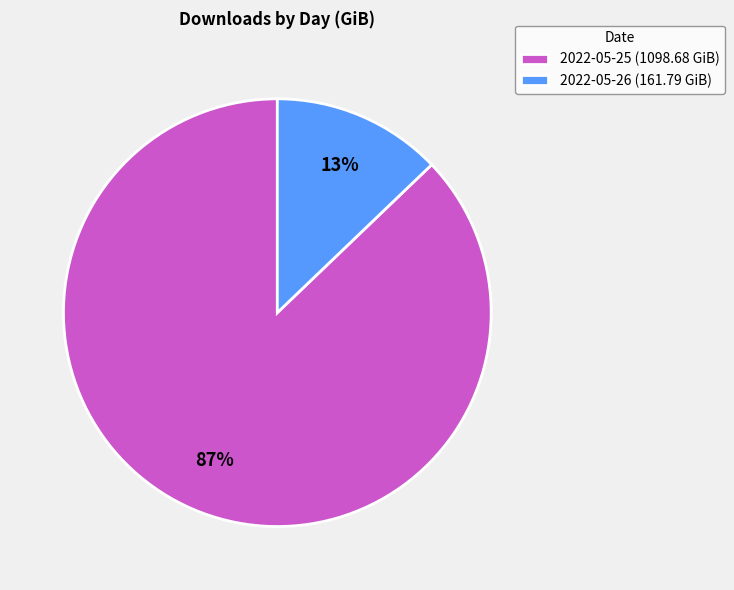

The 2022-05-26 slice represents 13% of the pie. True or false?

True